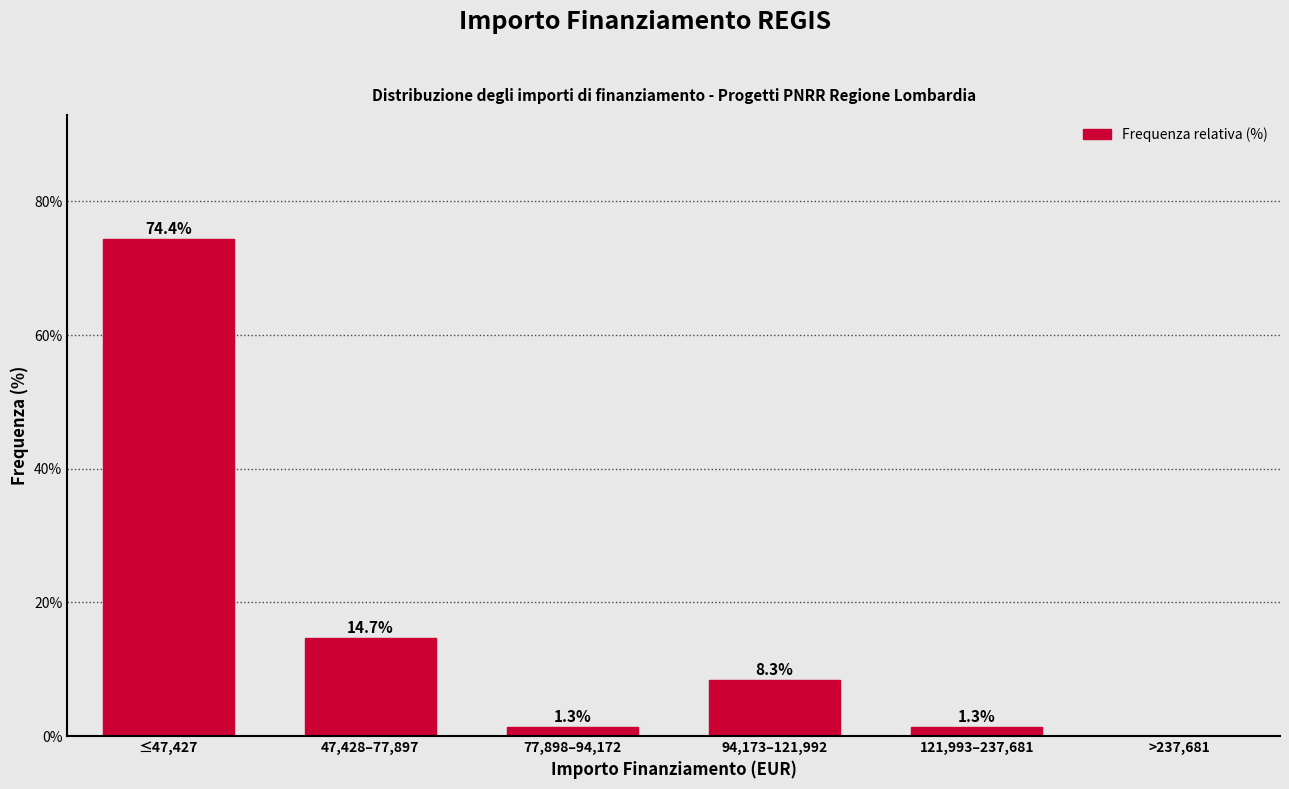

Reading left to right, extract all data points from this chart.

≤47,427=74.4	47,428–77,897=14.7	77,898–94,172=1.3	94,173–121,992=8.3	121,993–237,681=1.3	>237,681=0.0